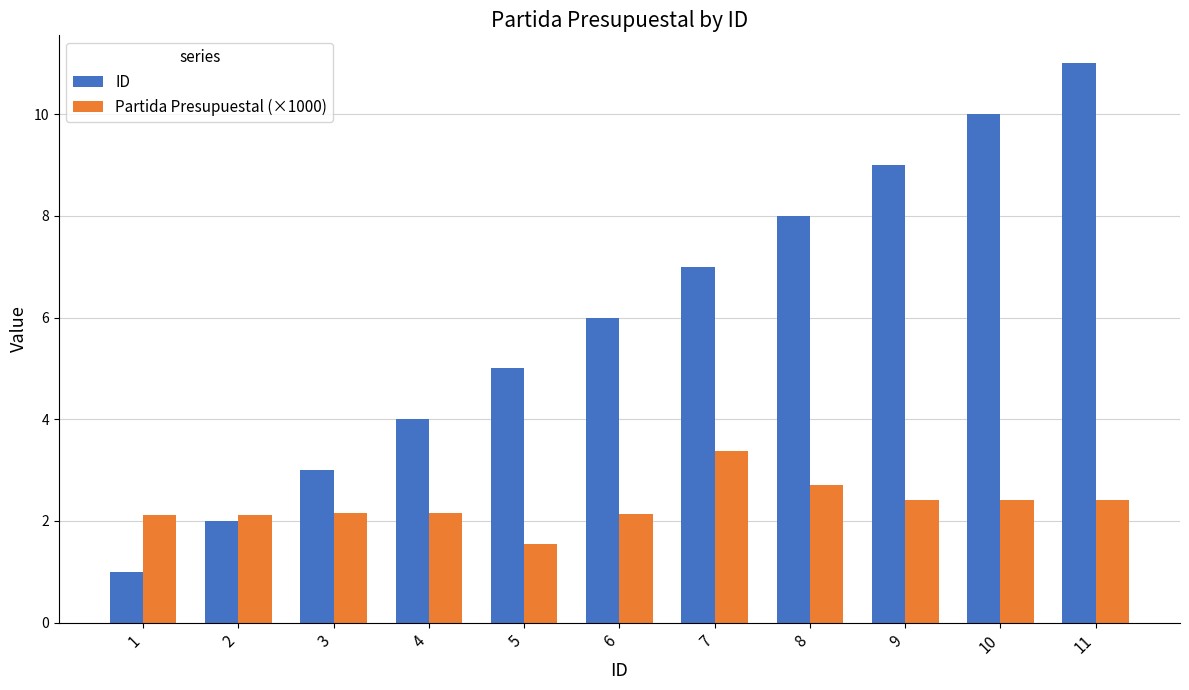

Does the chart contain stacked bars?

No